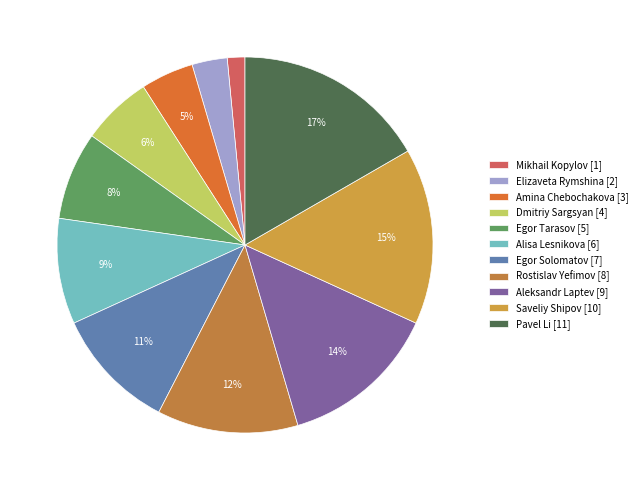

True or false: Dmitriy Sargsyan accounts for 6% of the total.

True